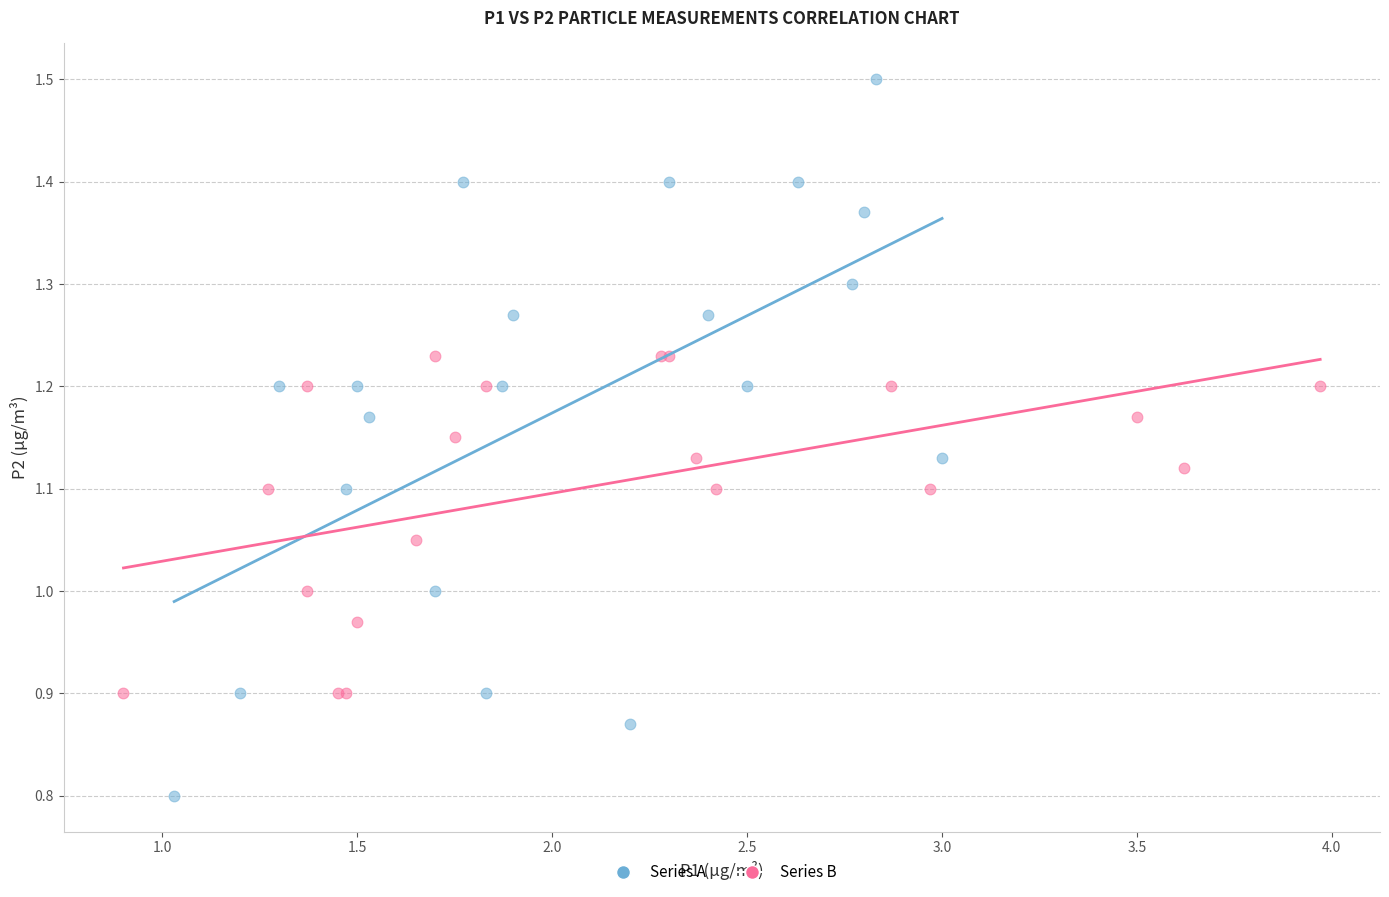

Which series reaches the maximum Y coordinate?

Series A